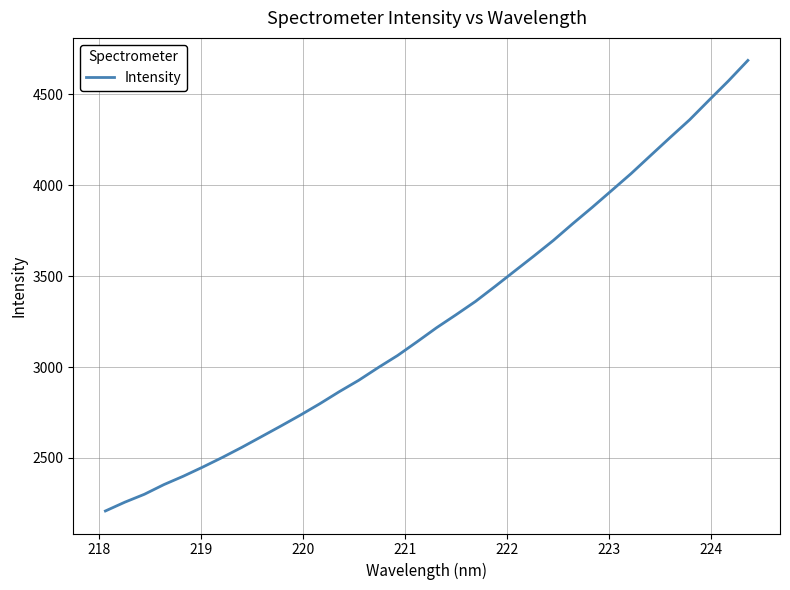

True or false: there are more than 1 points higher than both neighbors.

False